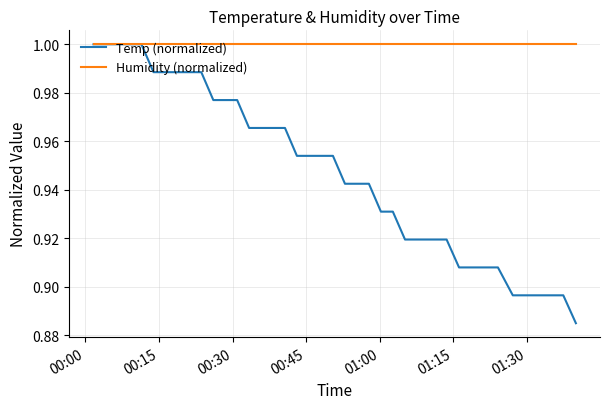

Which series has the largest total across all categories?

Humidity (normalized)